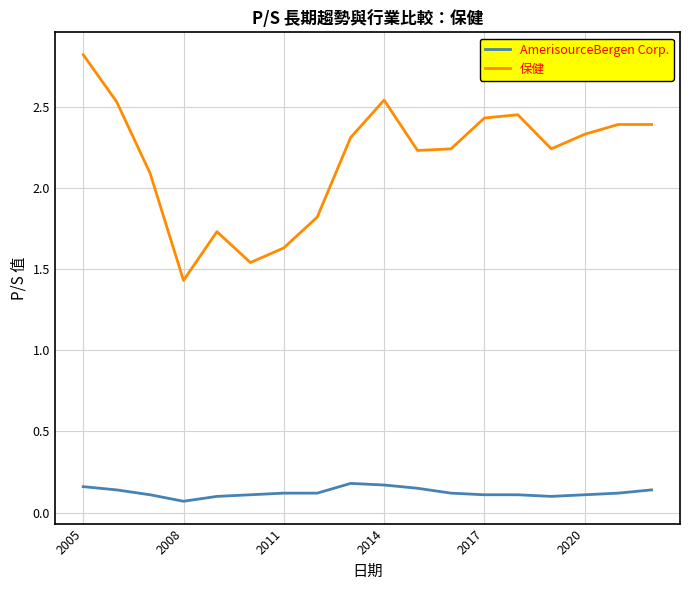

How many categories are shown in the chart?

18